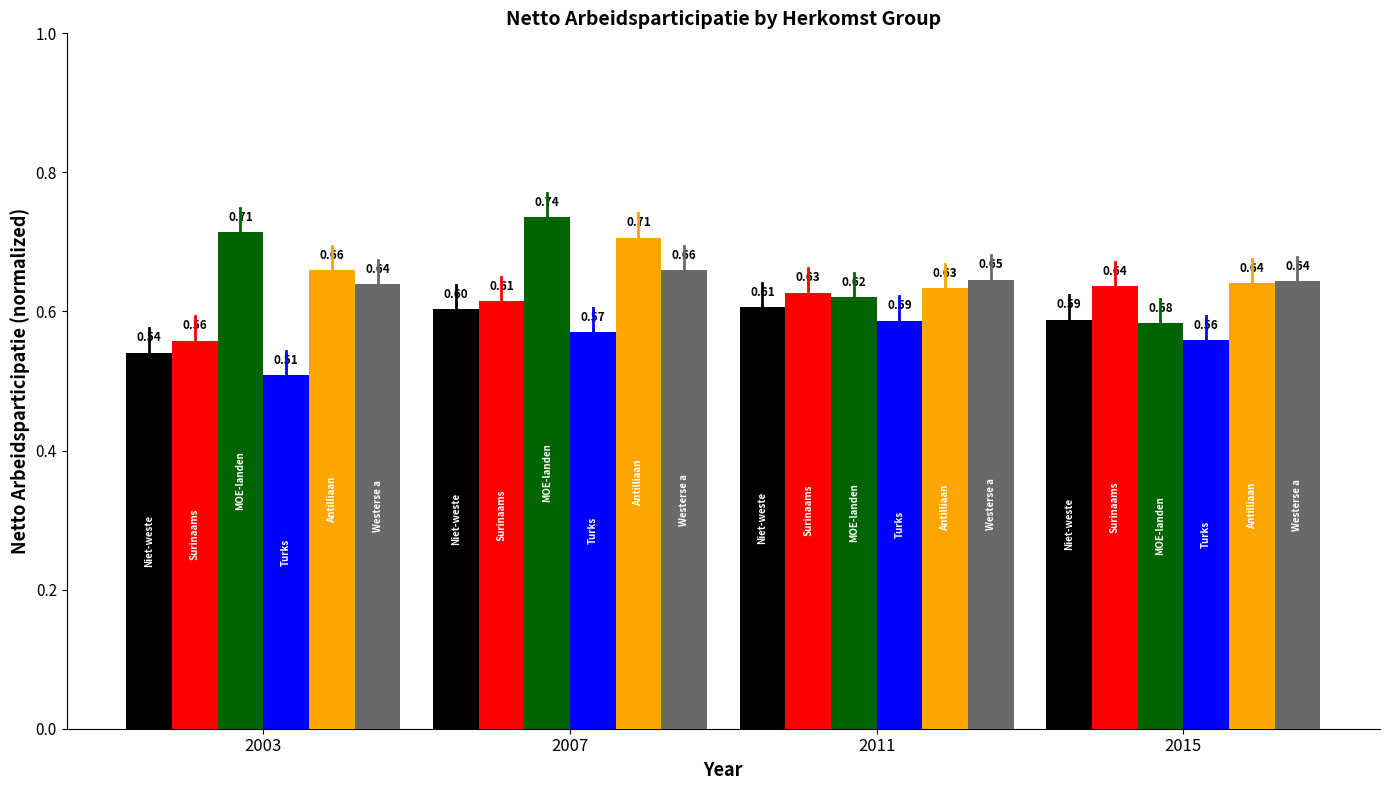

What is the spread (max minus min) of values at 2003?

0.2